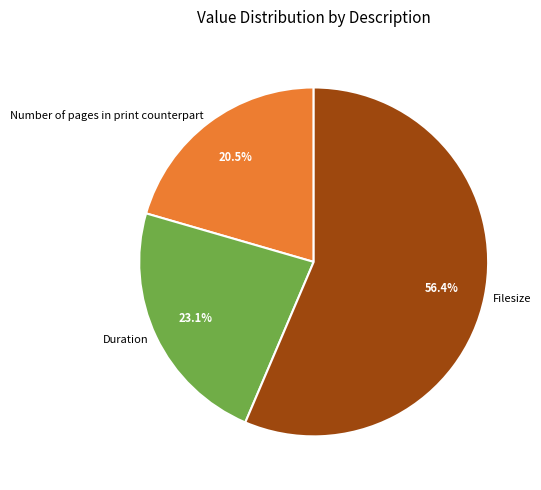

Is there a majority slice in this chart?

Yes